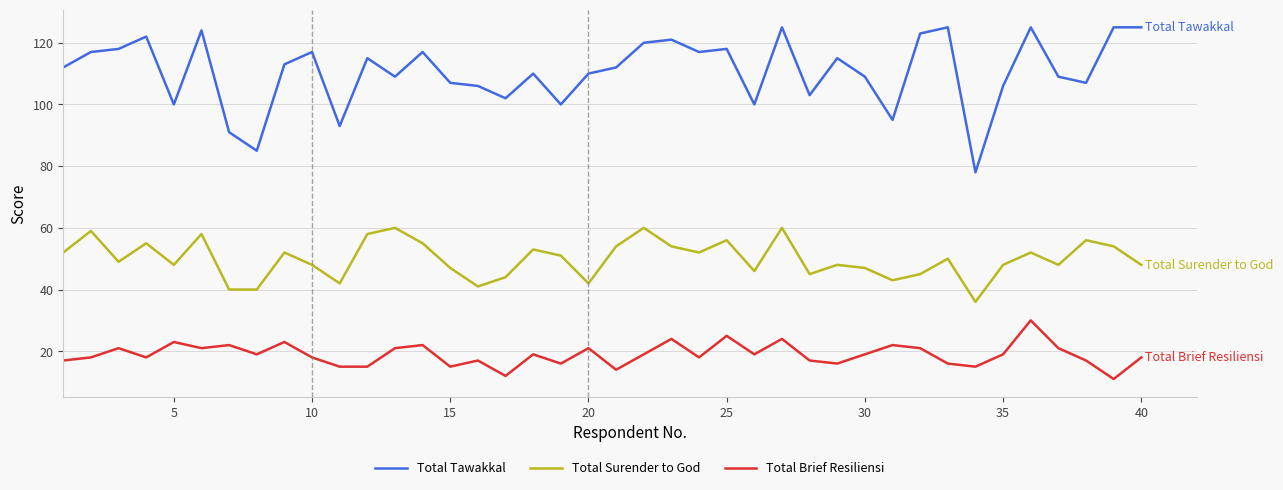

What is the minimum value for Total Brief Resiliensi?

11